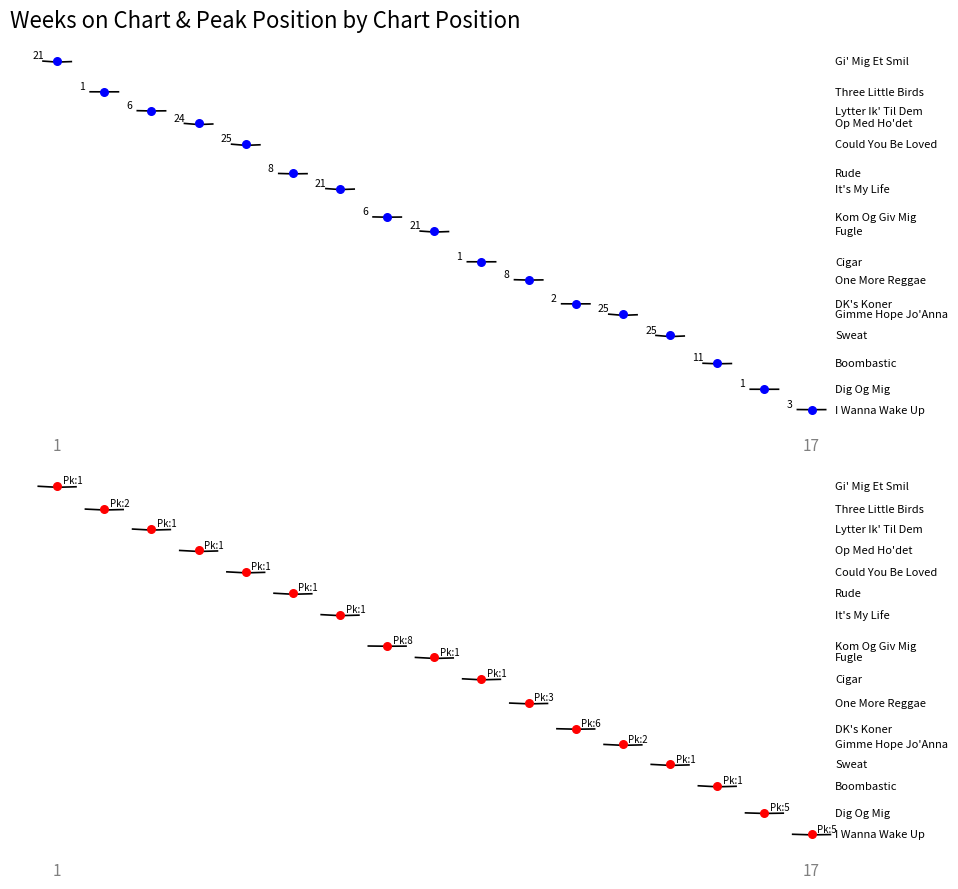

Which series contains the highest Y value?

Peak Position